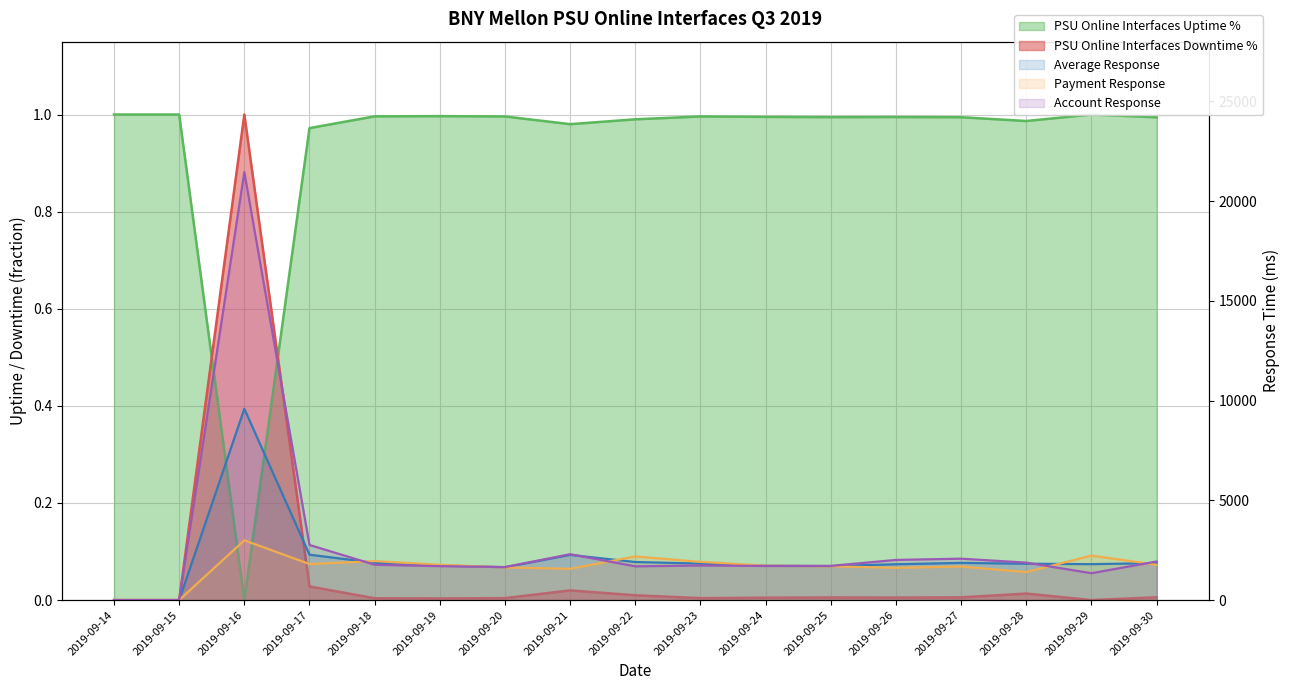

True or false: Account Response has more than 1 points higher than both neighbors.

True